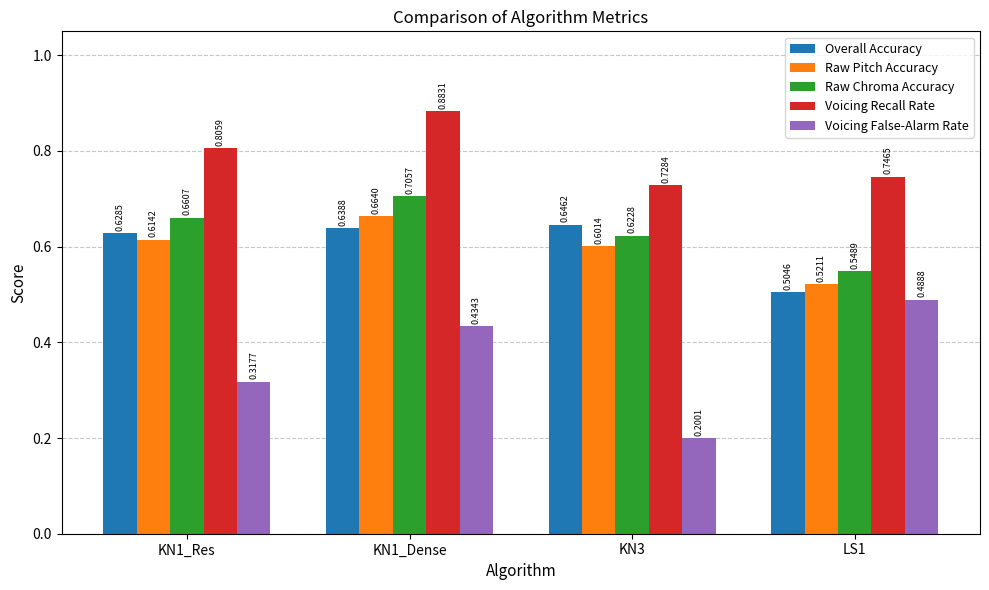

How many bars are there in each group?

5